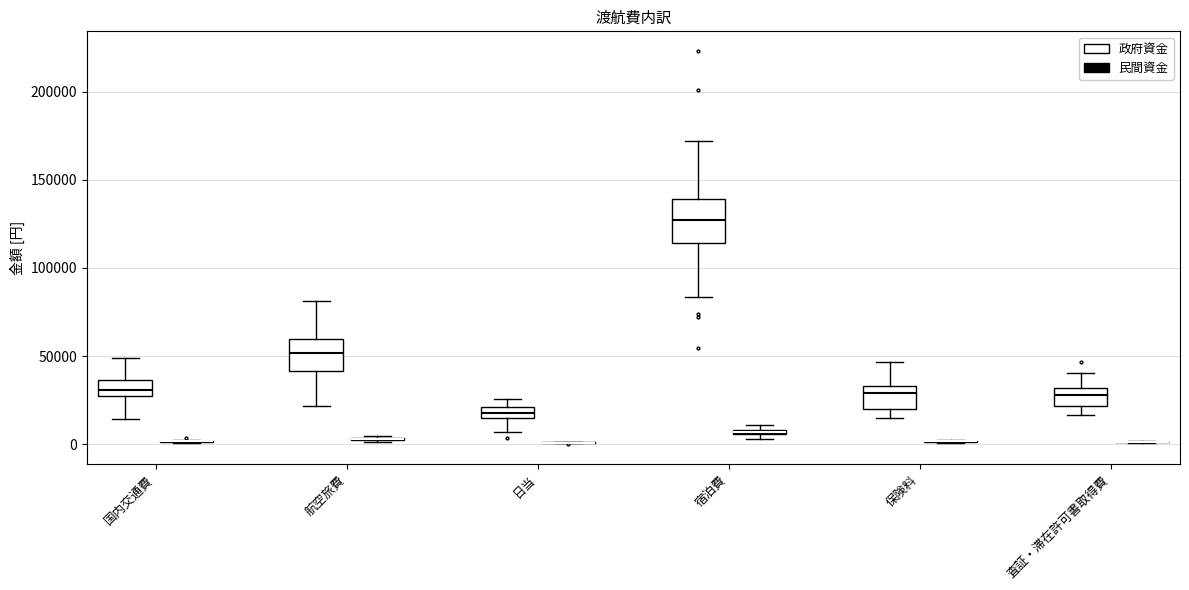

Which box is the tallest, from its lower edge to its upper edge?

宿泊費 (政府資金)